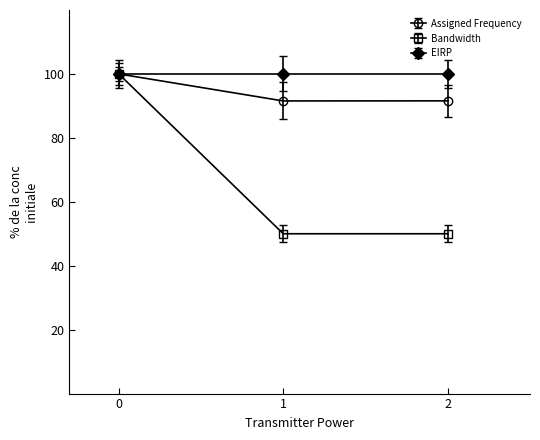

Rank the series by their average value, from highest to lowest.

EIRP, Assigned Frequency, Bandwidth